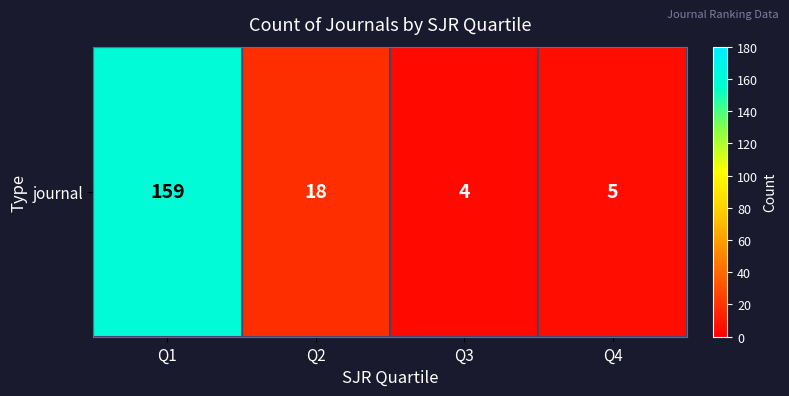

What is the greatest value displayed?

159